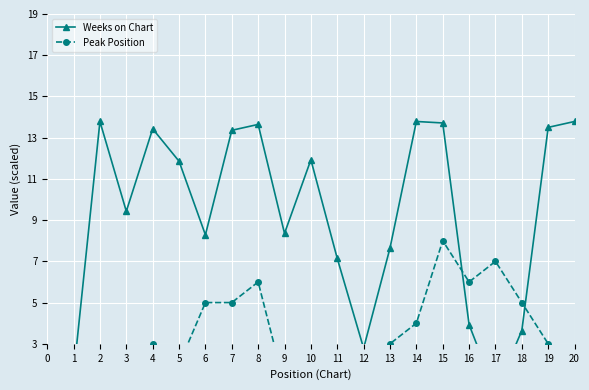

Which has a higher value, 12 or 7?

7